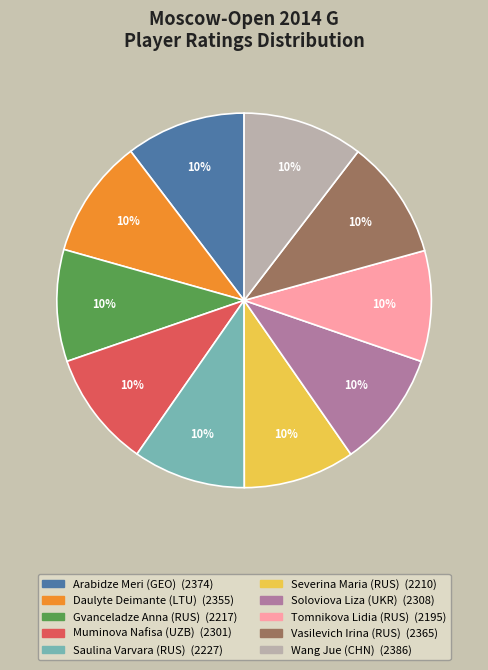

To the nearest percent, what portion does Severina Maria (RUS) represent?

10%